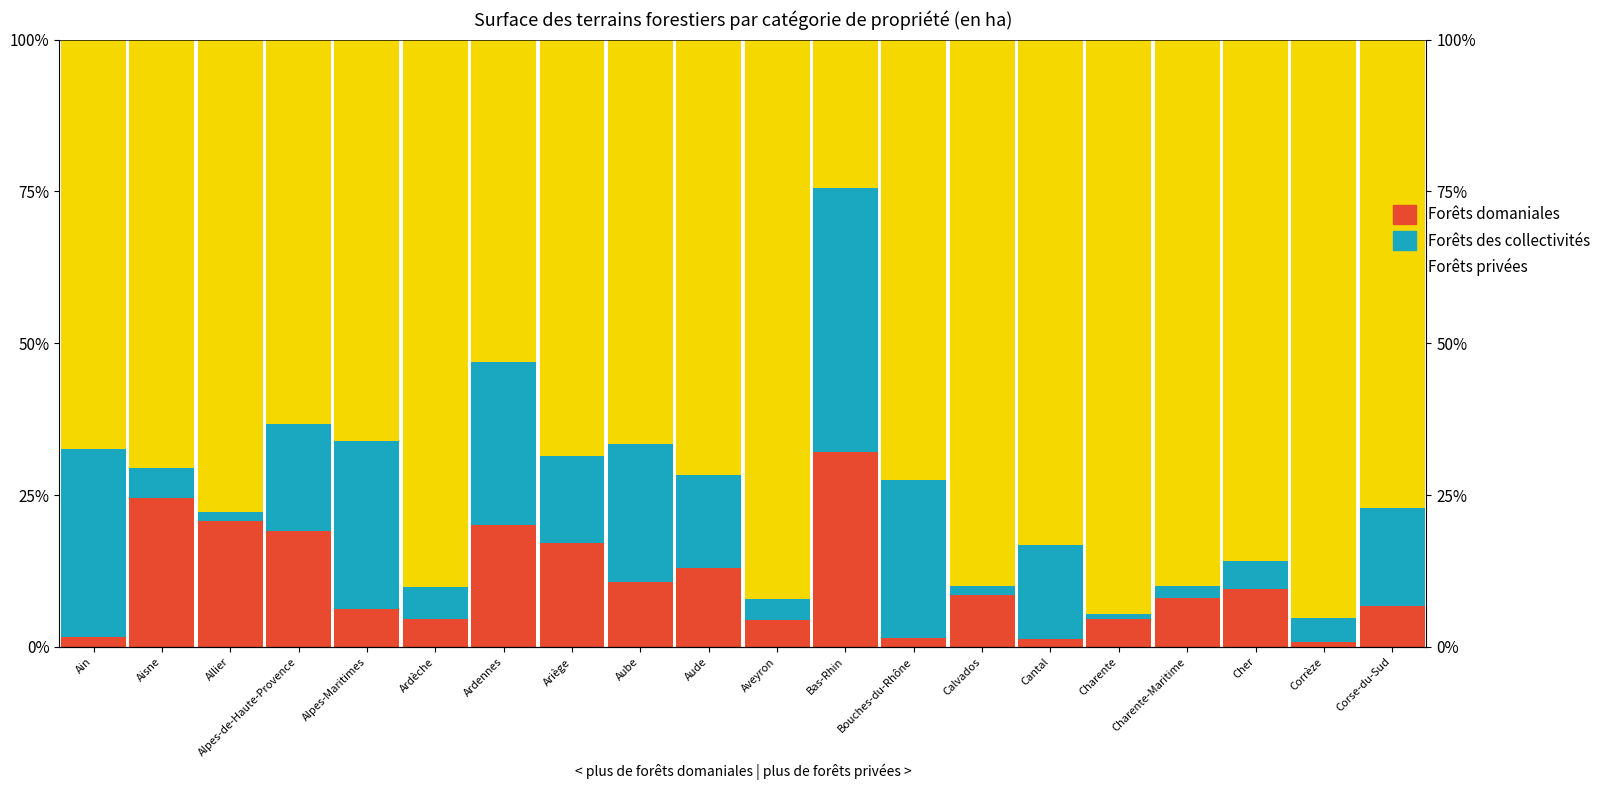

What are all the series names shown in the legend?

Forêts domaniales, Forêts des collectivités, Forêts privées